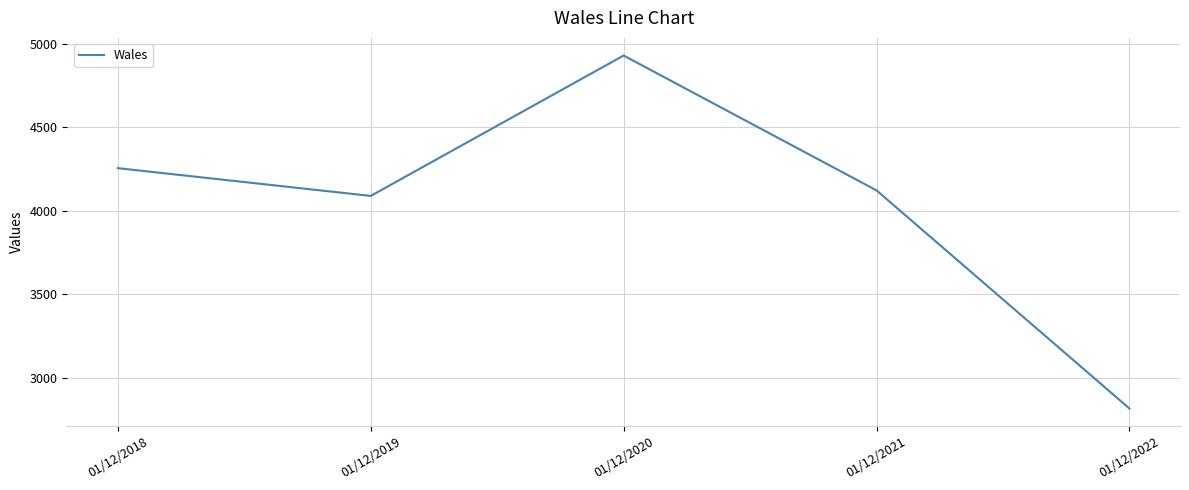

The chart shows a value of 4255 at 01/12/2018. True or false?

True